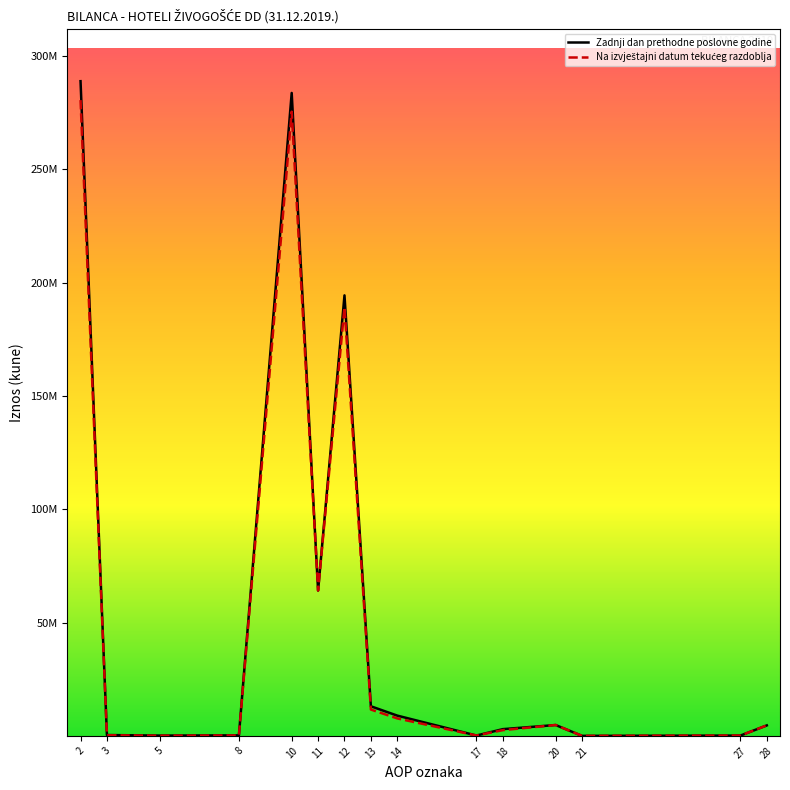

The Zadnji dan prethodne poslovne godine series shows 147025 at 27. True or false?

True